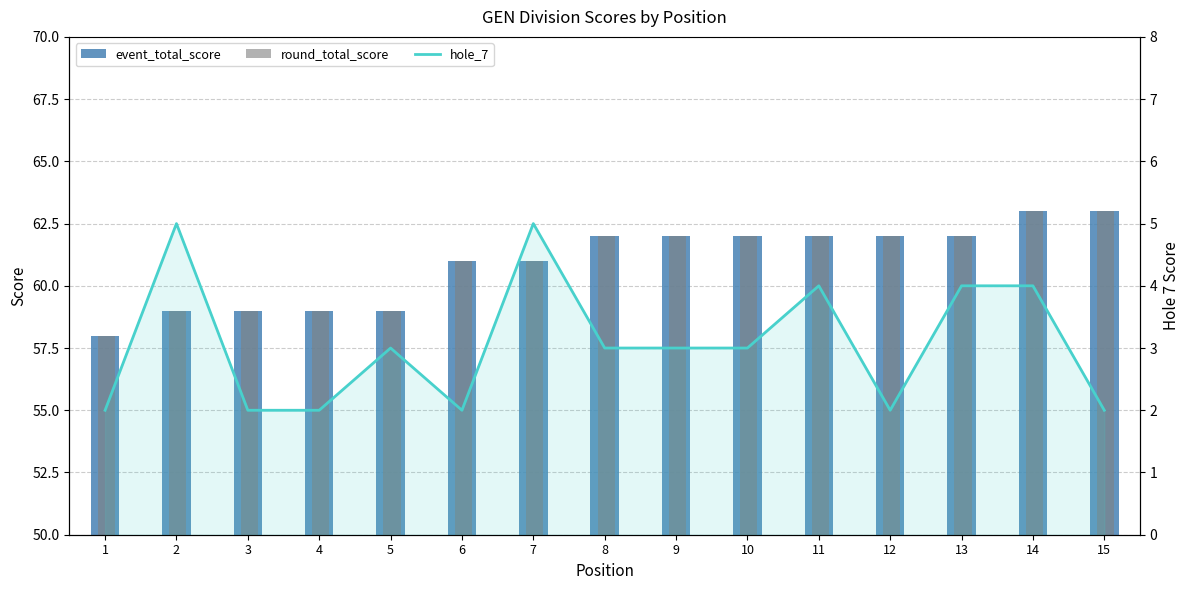

Reading left to right, extract all data points from this chart.

event_total_score: 1=58	2=59	3=59	4=59	5=59	6=61	7=61	8=62	9=62	10=62	11=62	12=62	13=62	14=63	15=63
round_total_score: 1=58	2=59	3=59	4=59	5=59	6=61	7=61	8=62	9=62	10=62	11=62	12=62	13=62	14=63	15=63
hole_7: 1=2	2=5	3=2	4=2	5=3	6=2	7=5	8=3	9=3	10=3	11=4	12=2	13=4	14=4	15=2